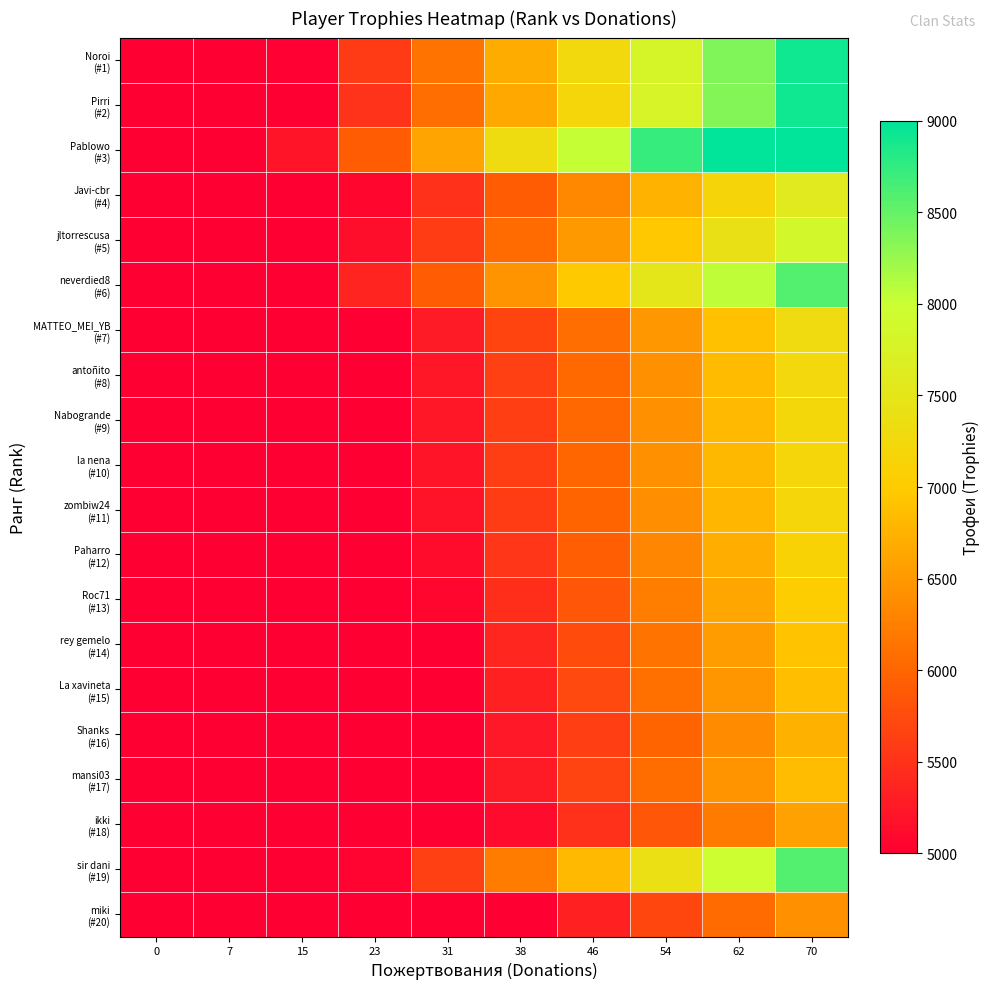

Which label corresponds to the largest value in the chart?

70